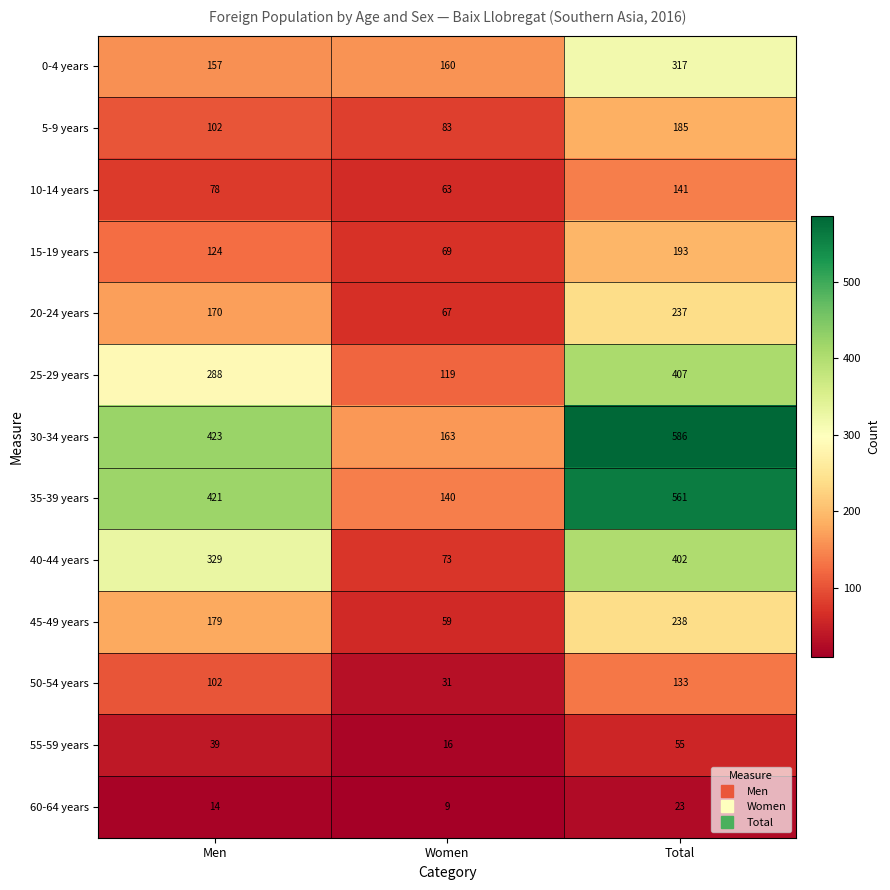

The value of 45-49 years at Women is 59. True or false?

True